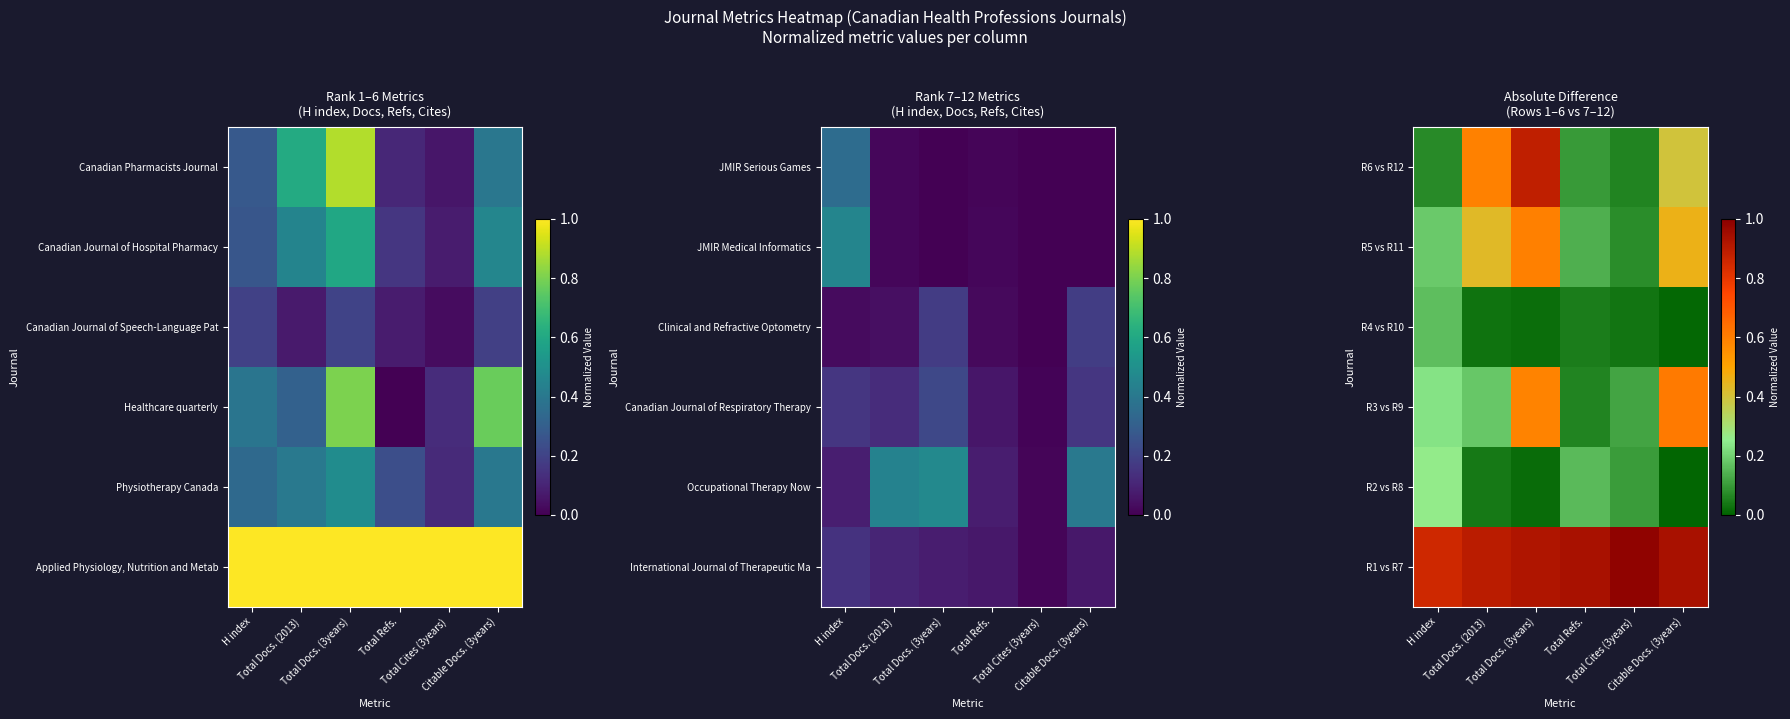

True or false: R6 vs R12 has a value of 0.2 at Total Docs. (3years).

False